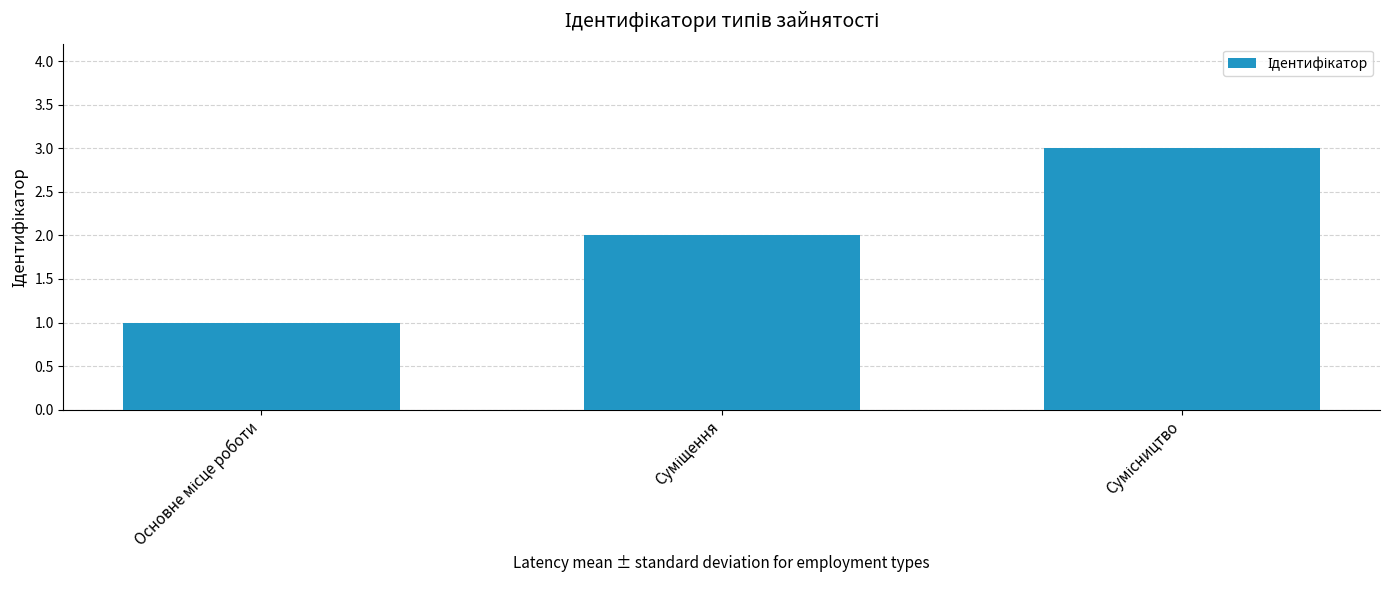

How many values are below 2?

1